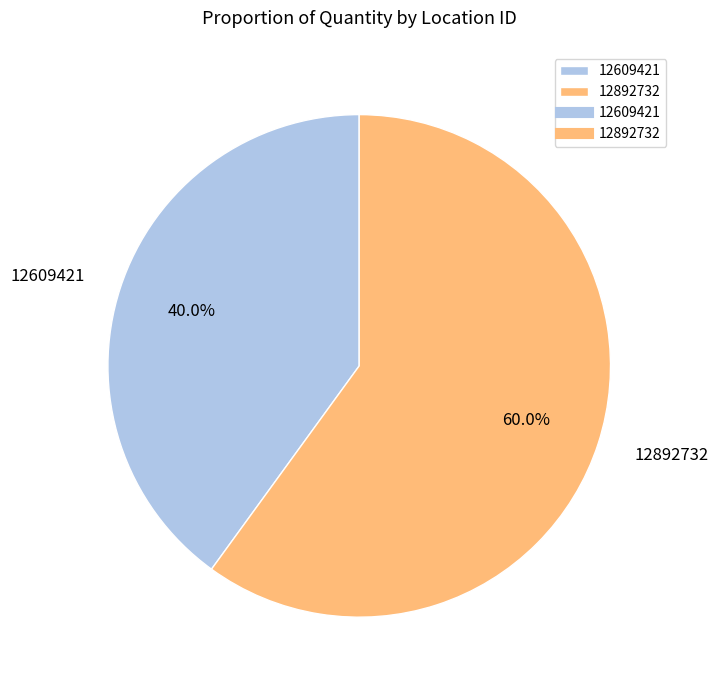

Is it true that 12892732 is 60% of the pie?

True